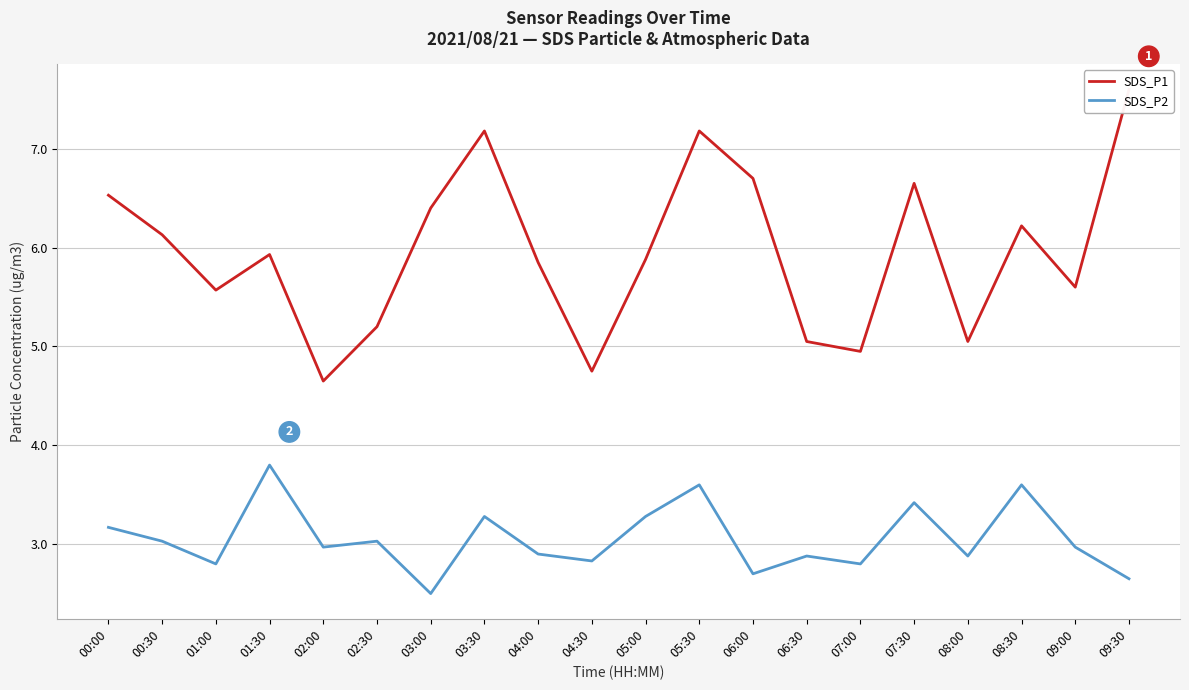

List the labels in order of SDS_P1 value, smallest first.

02:00, 04:30, 07:00, 06:30, 08:00, 02:30, 01:00, 09:00, 04:00, 05:00, 01:30, 00:30, 08:30, 03:00, 00:00, 07:30, 06:00, 03:30, 05:30, 09:30